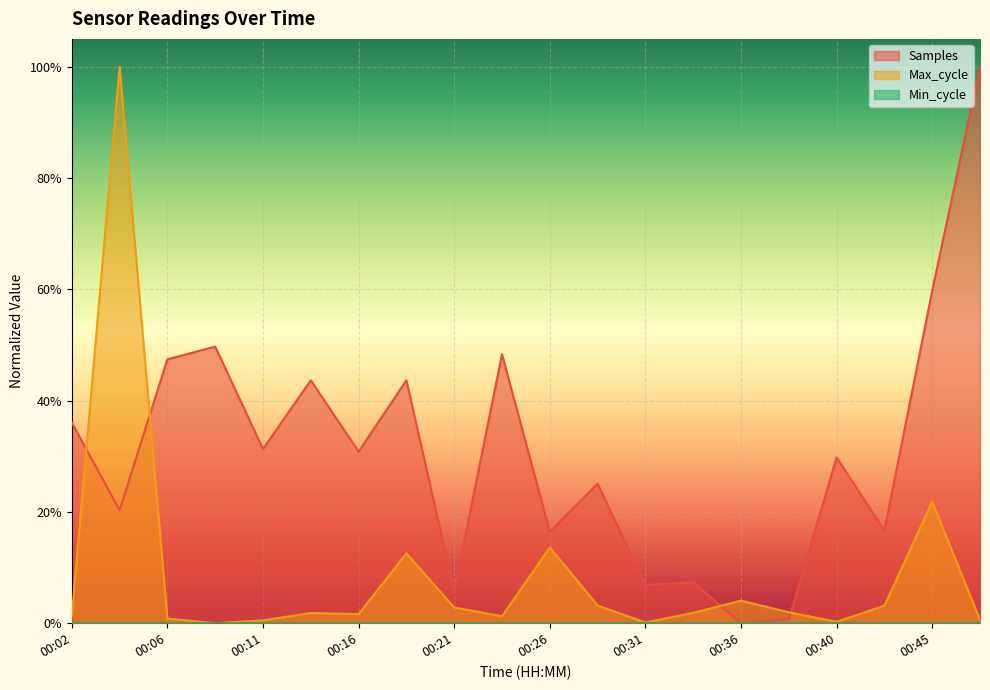

Which series has the largest range (max minus min)?

Samples